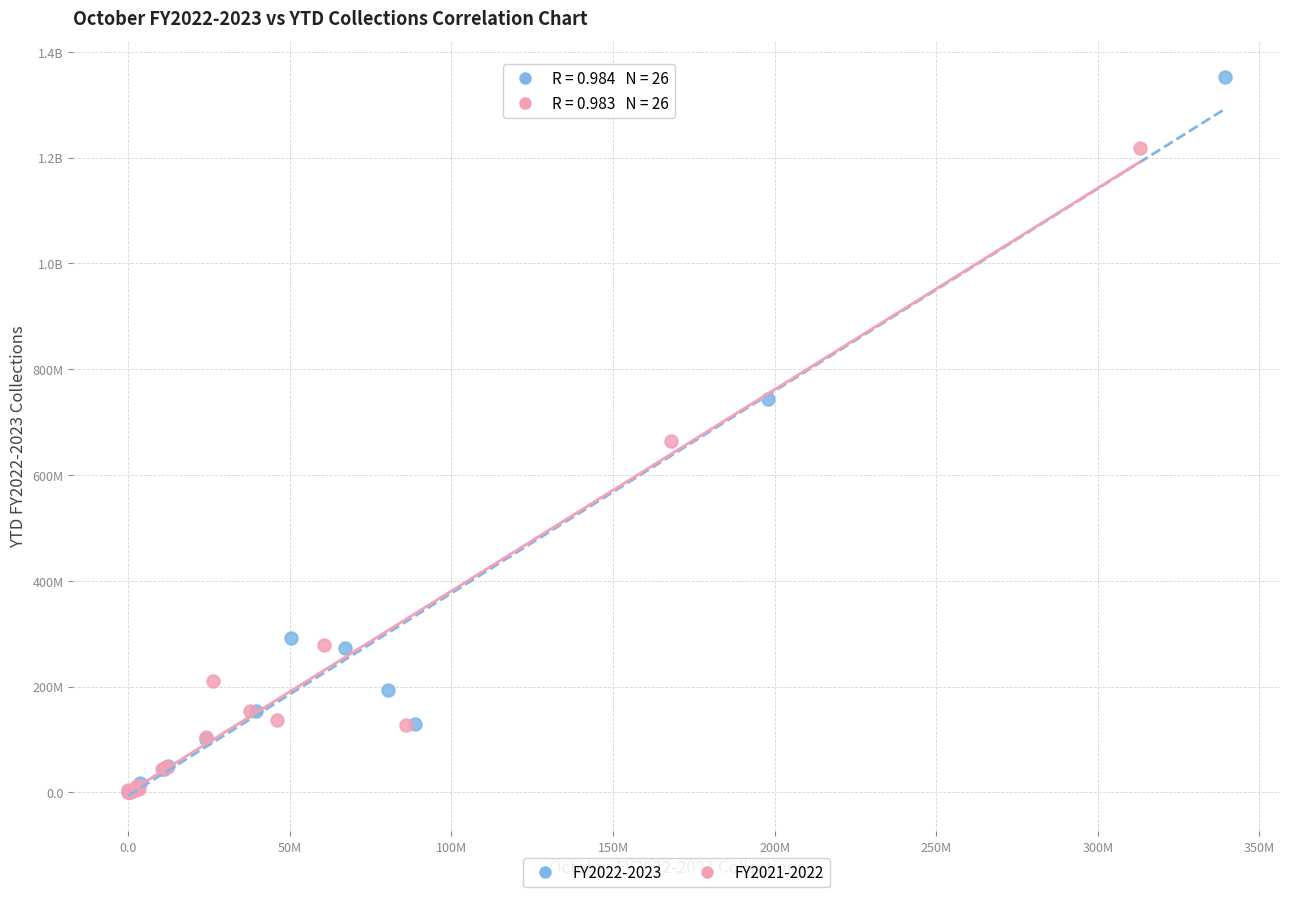

What are all the series names shown in the legend?

FY2022-2023, FY2021-2022